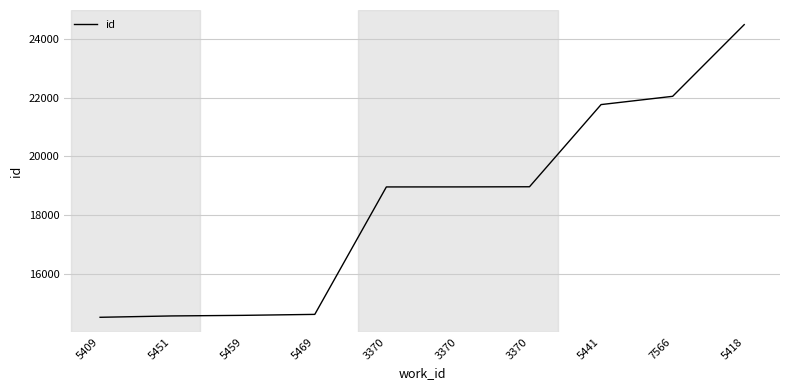

Rank the categories by value from highest to lowest.

5418, 7566, 5441, 3370, 3370, 3370, 5469, 5459, 5451, 5409